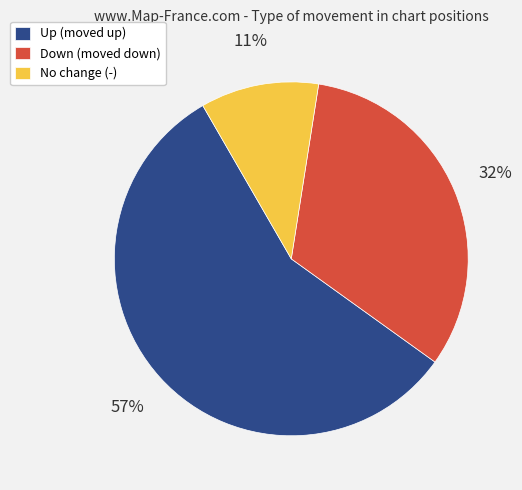

Is the sum of Up (moved up) and No change (-) greater than half?

Yes